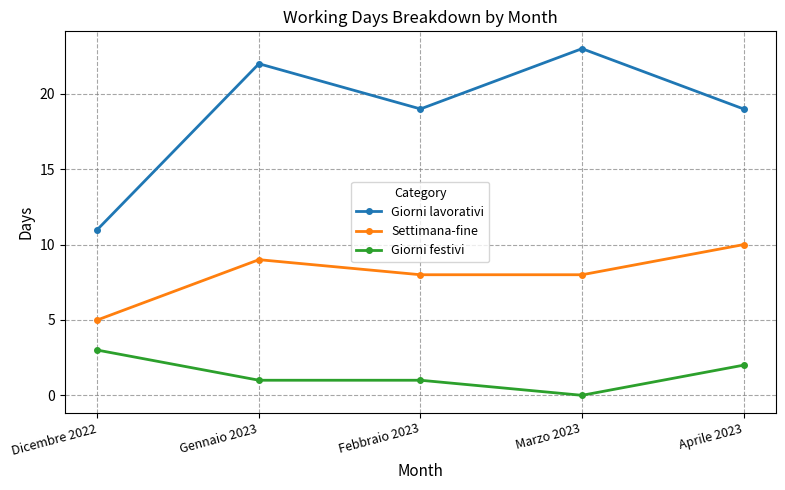

How many Giorni festivi values are between 1 and 2?

3